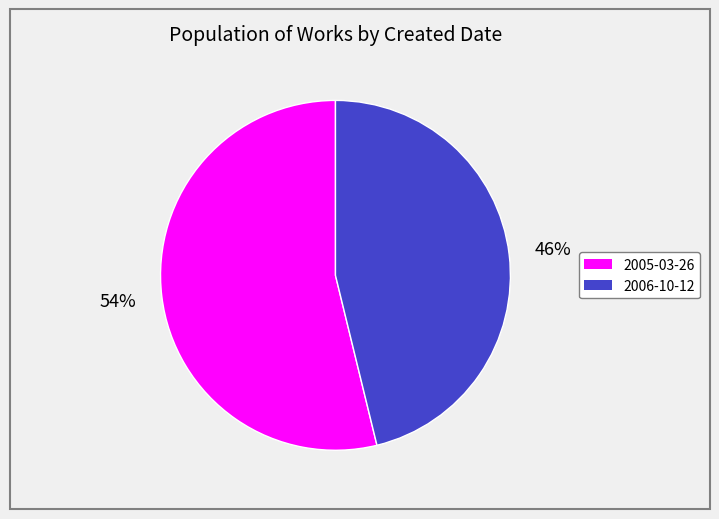

Does 2005-03-26 represent more than half of the total?

Yes